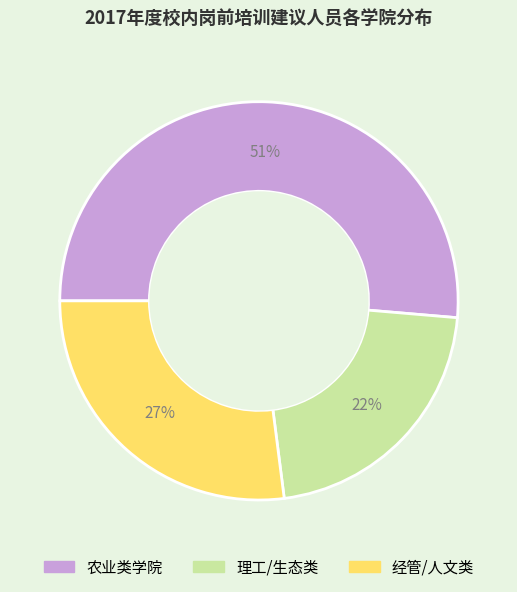

Is there a majority slice in this chart?

Yes